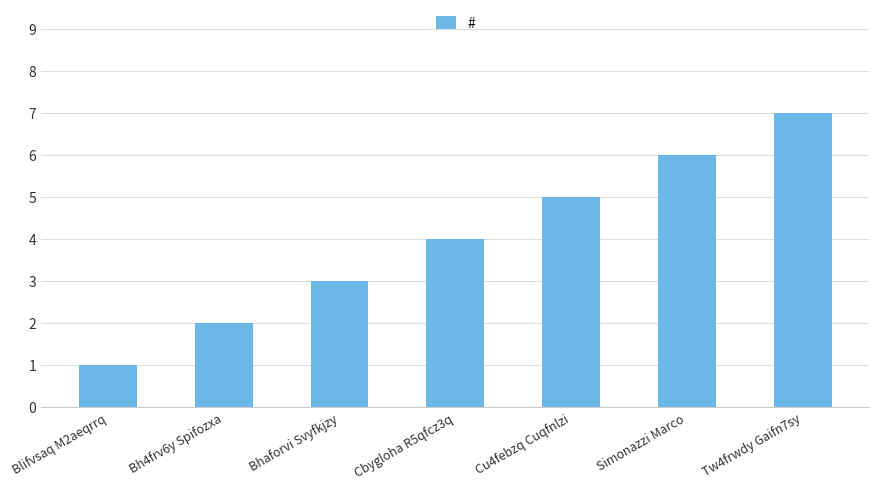

Read the value at Cbygloha R5qfcz3q.

4